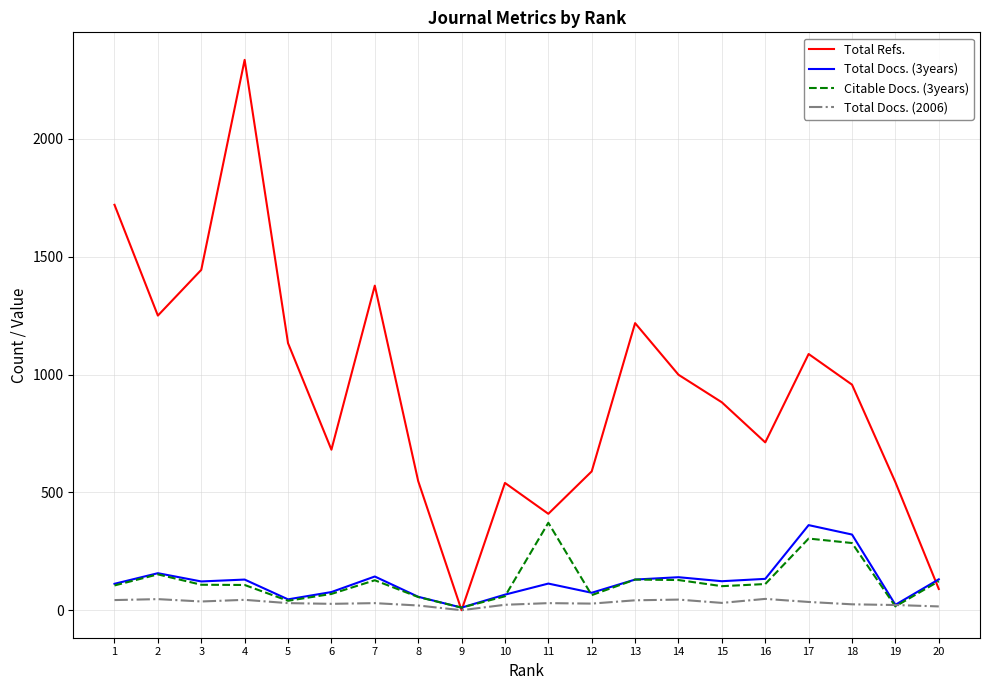

What is the greatest value displayed?

2335